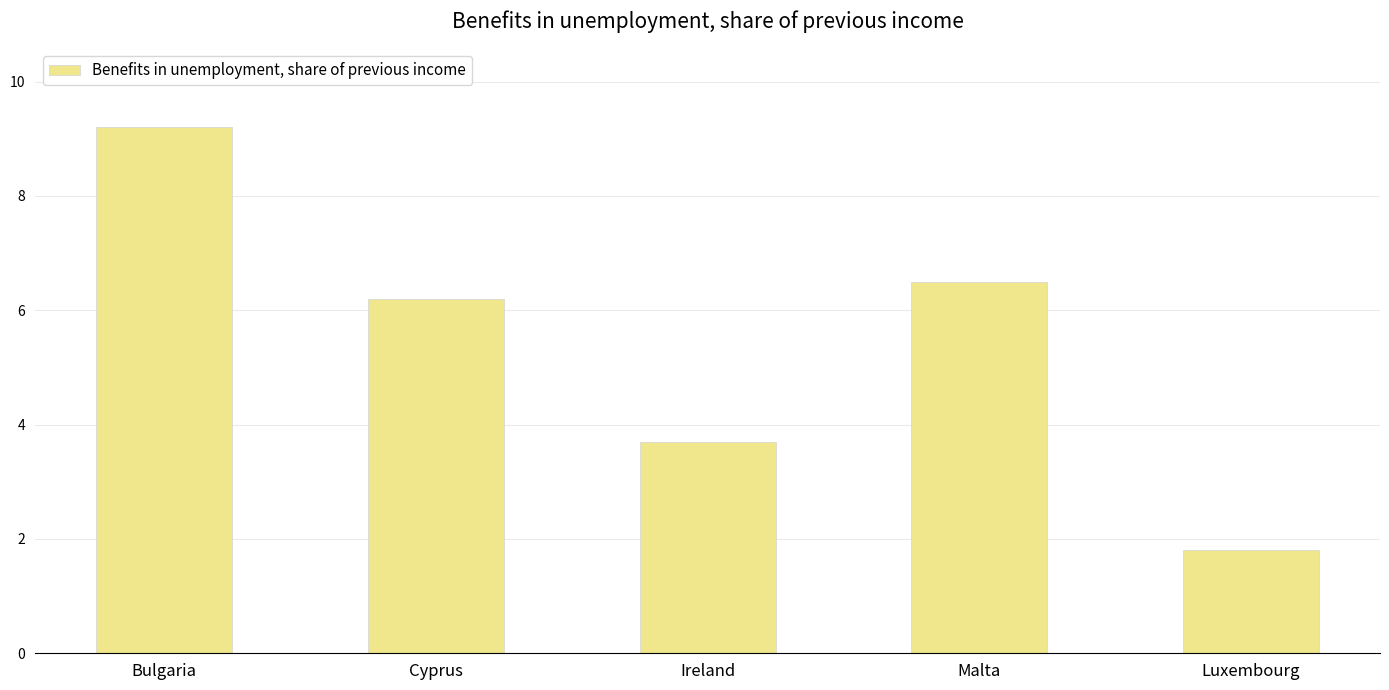

What is the maximum value shown in the chart?

9.2